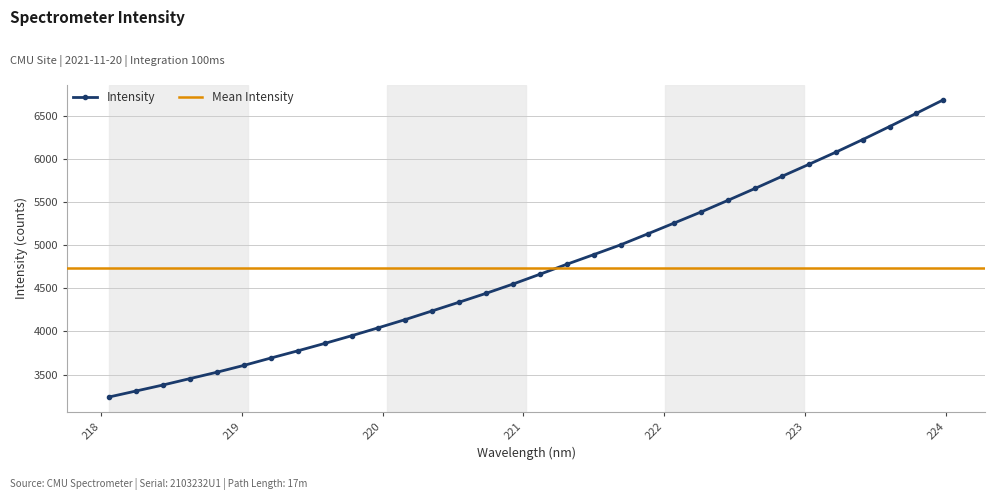

What is the average value?

4734.6